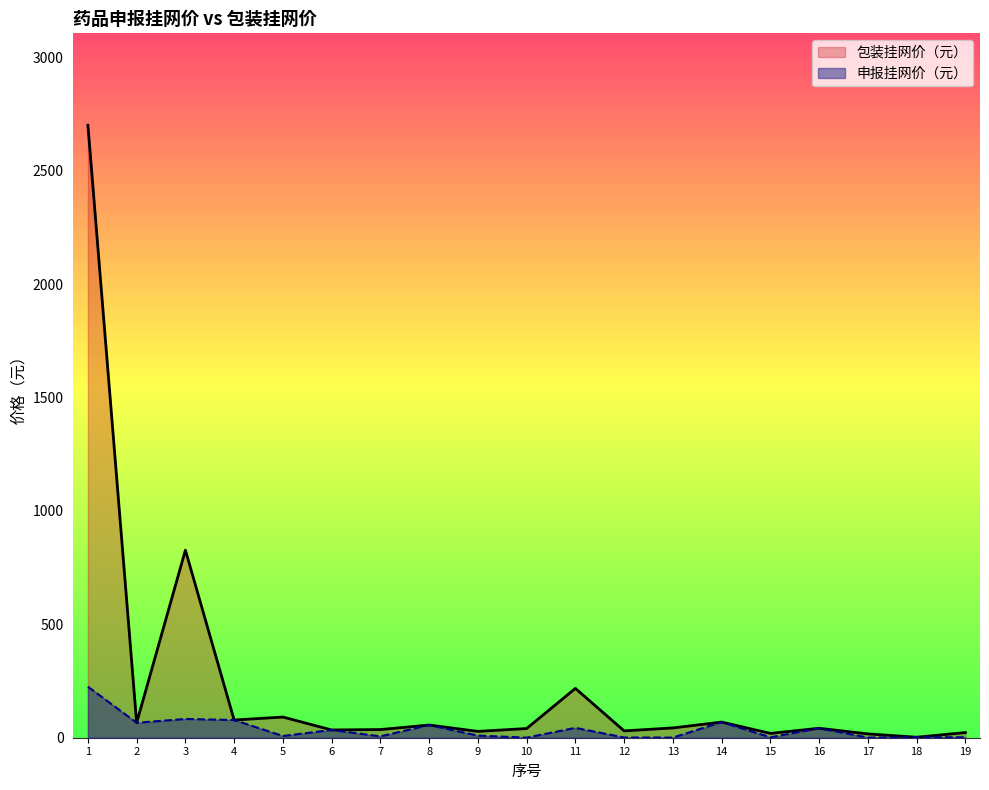

What are all the series names shown in the legend?

包装挂网价（元）, 申报挂网价（元）